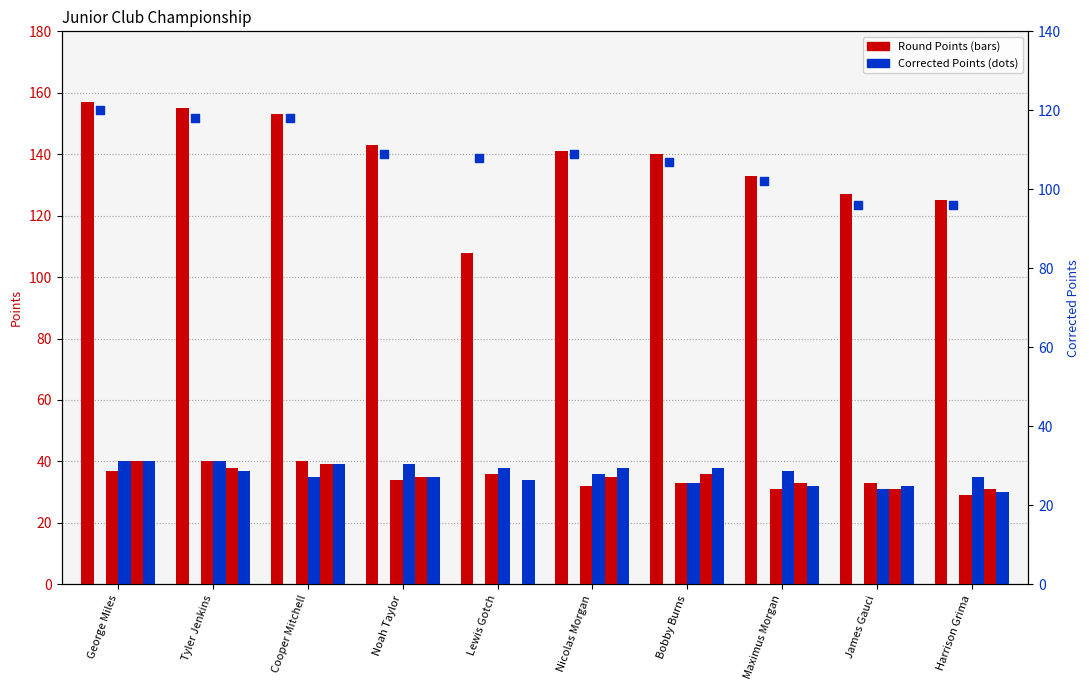

Which series reaches the minimum Y coordinate?

Round 3